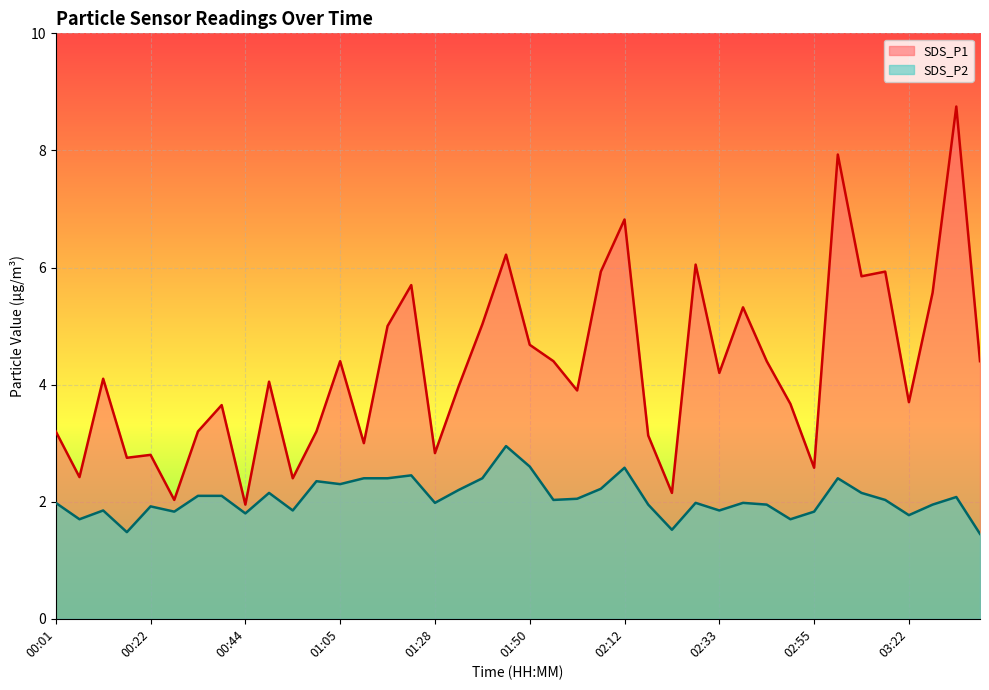

What is the sum of the SDS_P2 values at 00:12 and 02:06?

4.1